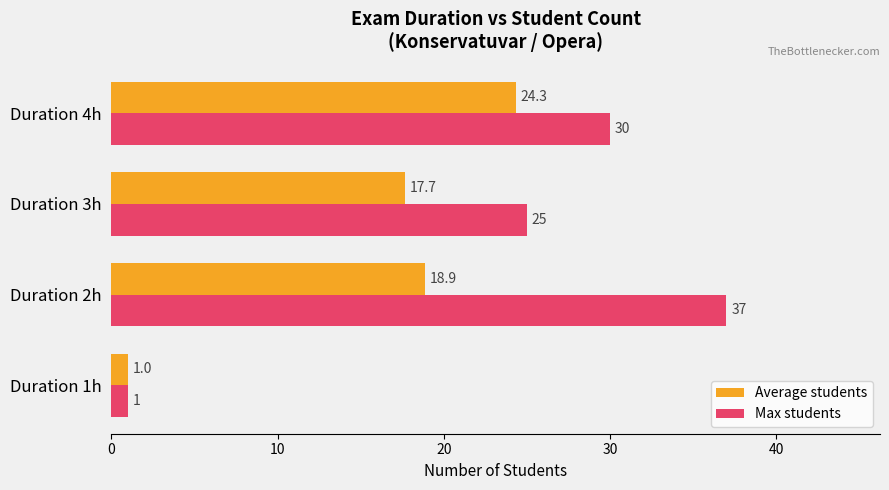

The value of Max students at Duration 4h is 30.0. True or false?

True